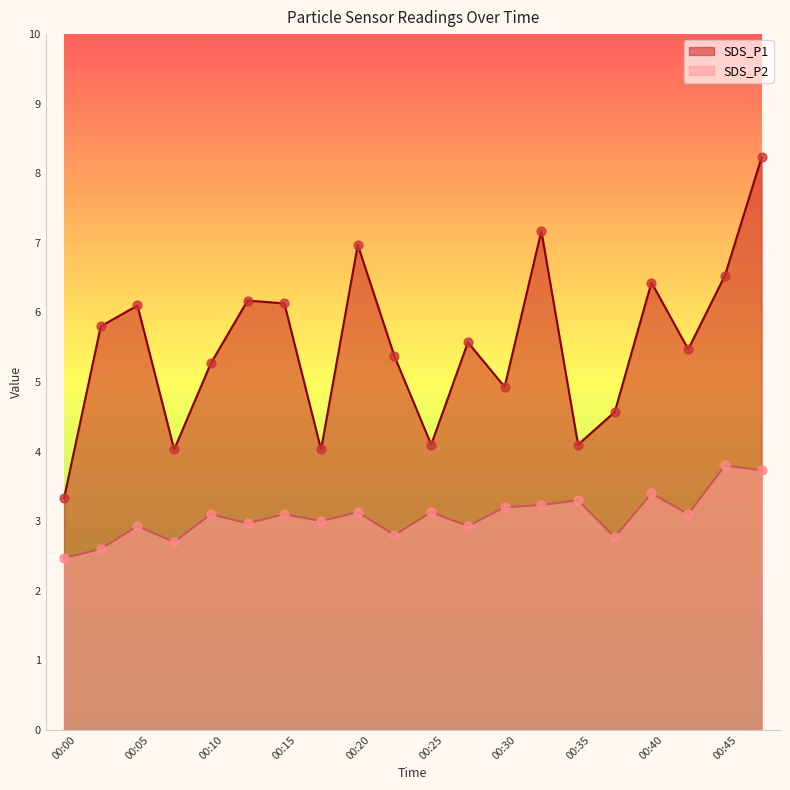

What are all the series names shown in the legend?

SDS_P1, SDS_P2